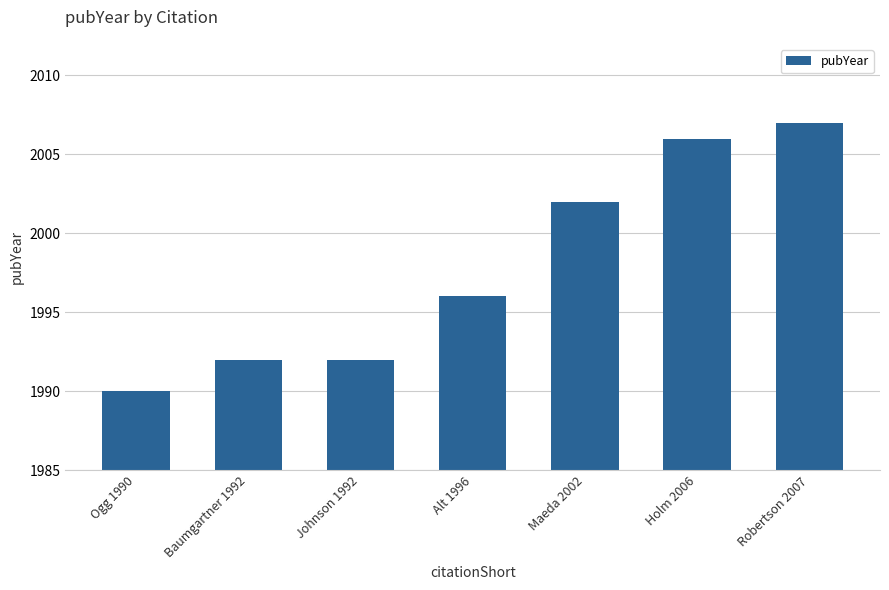

What is the value of the 5th bar from the left?

2002